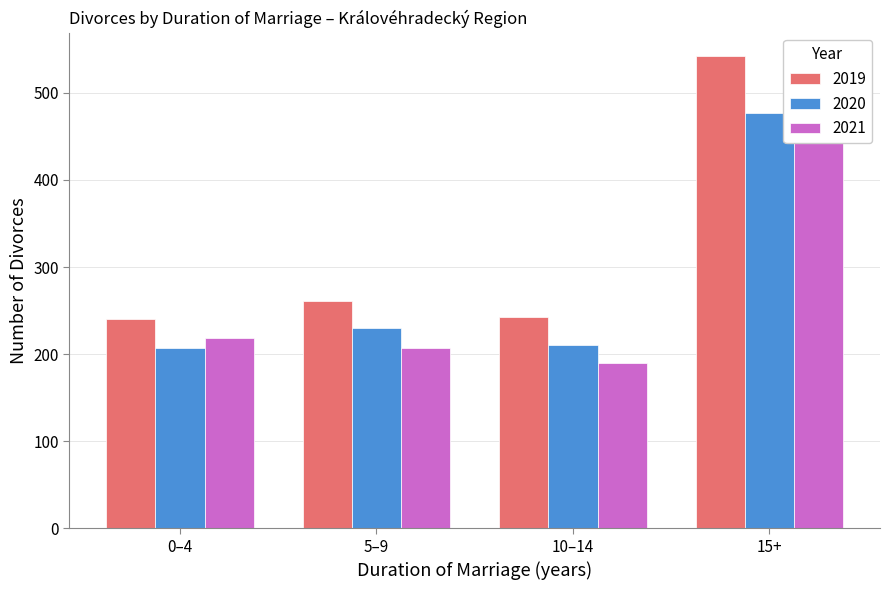

How many bars are there in each group?

3